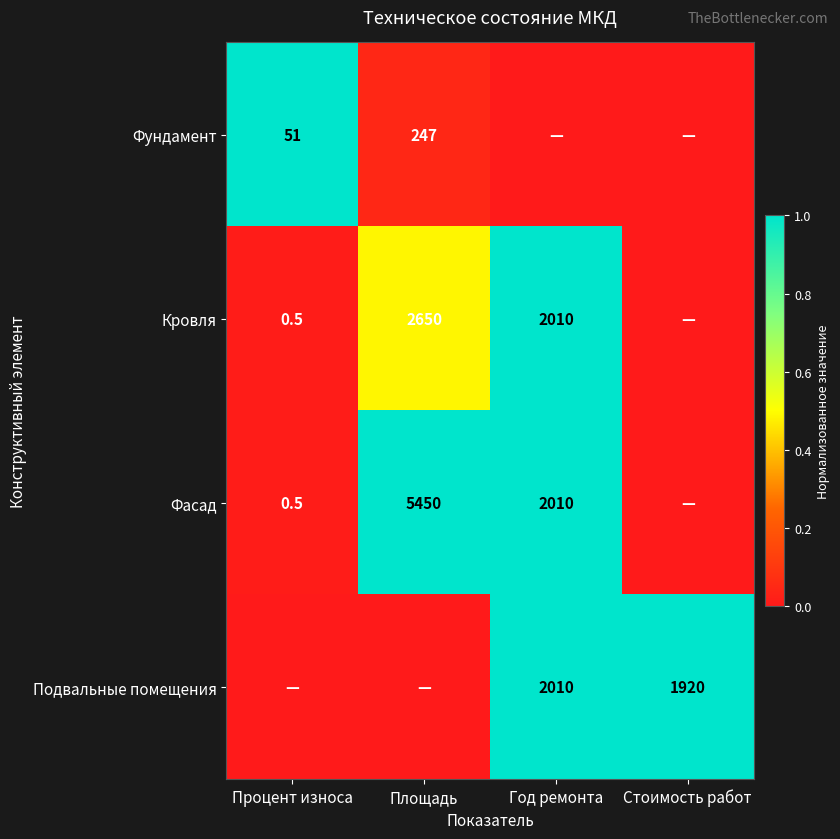

What is the sum of the Подвальные помещения values at Стоимость работ and Год ремонта?

3930.0